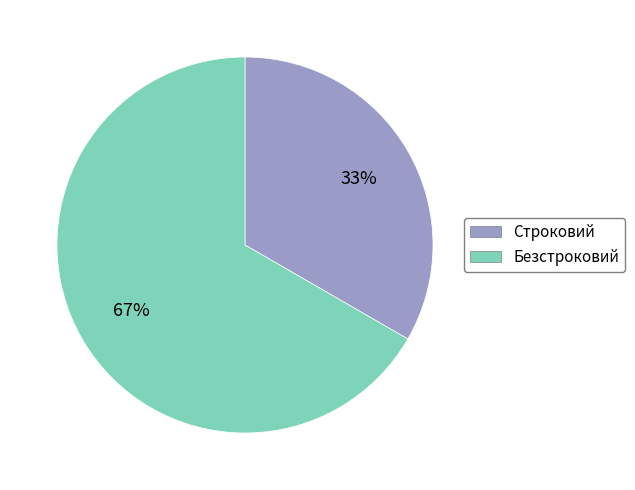

How many segments does this pie chart have?

2